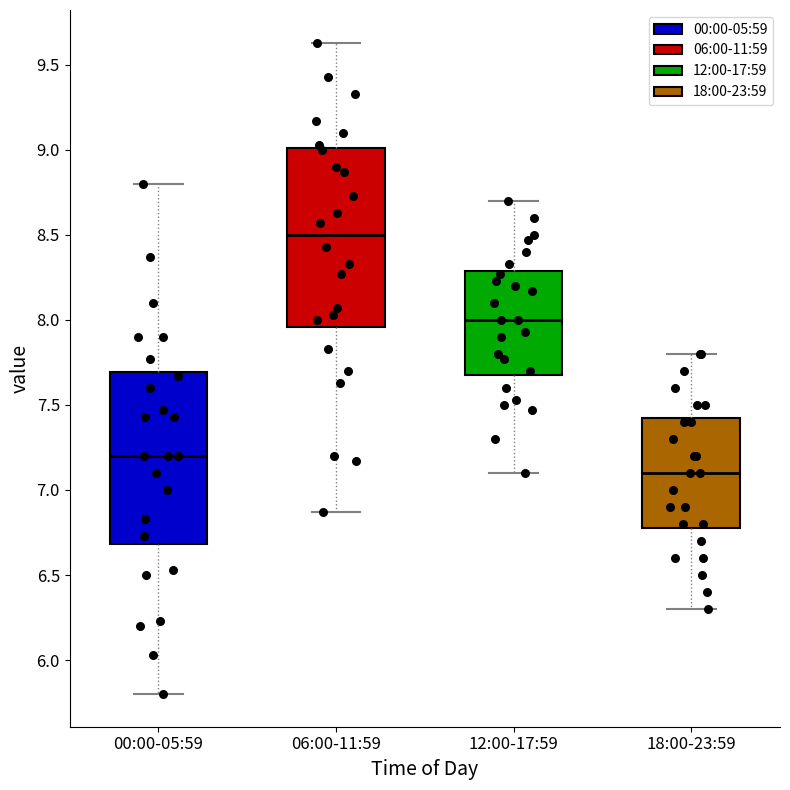

Reading left to right, read every box against the y-axis: the position of its median line, the range the box covers, and the ends of its whiskers. The values are not printed on the chart, so give them approximately, as read against the axis.

00:00-05:59: median 7.20, box 6.70 to 7.70, whiskers 5.80 to 8.80
06:00-11:59: median 8.50, box 7.95 to 9.00, whiskers 6.85 to 9.65
12:00-17:59: median 8.00, box 7.70 to 8.30, whiskers 7.10 to 8.70
18:00-23:59: median 7.10, box 6.80 to 7.45, whiskers 6.30 to 7.80